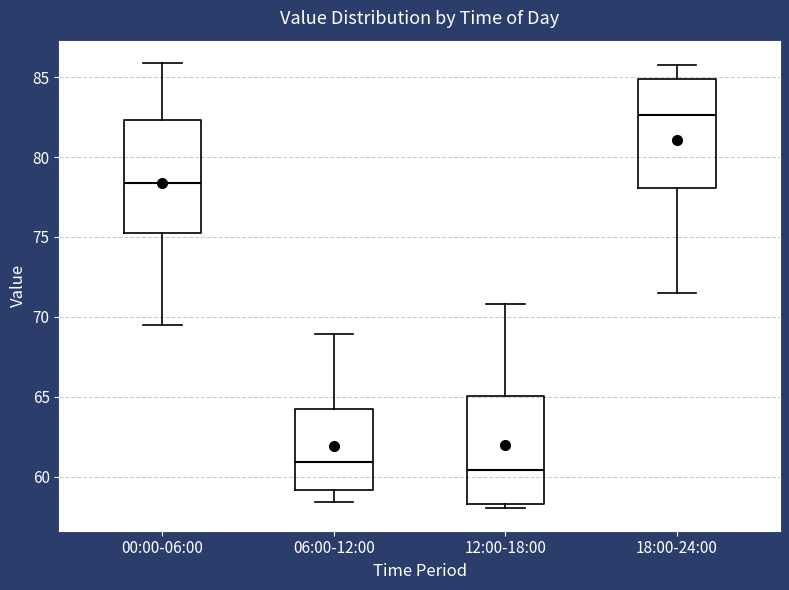

Which box's median line is the highest?

18:00-24:00